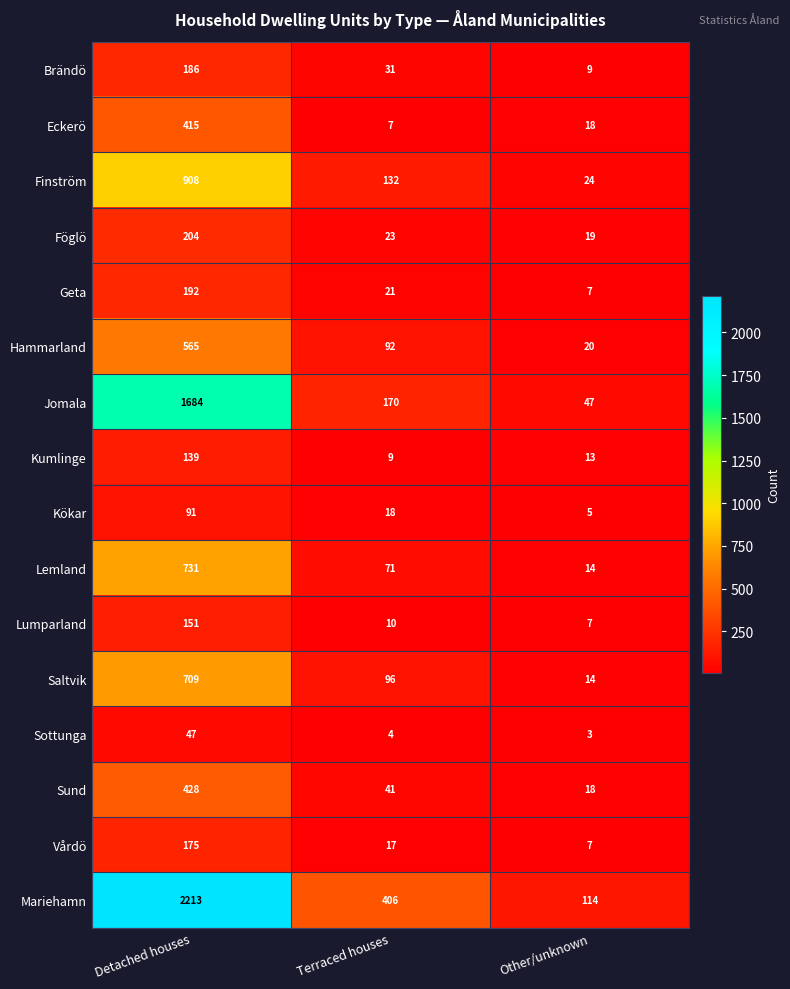

What is the average value of the Brändö series?

75